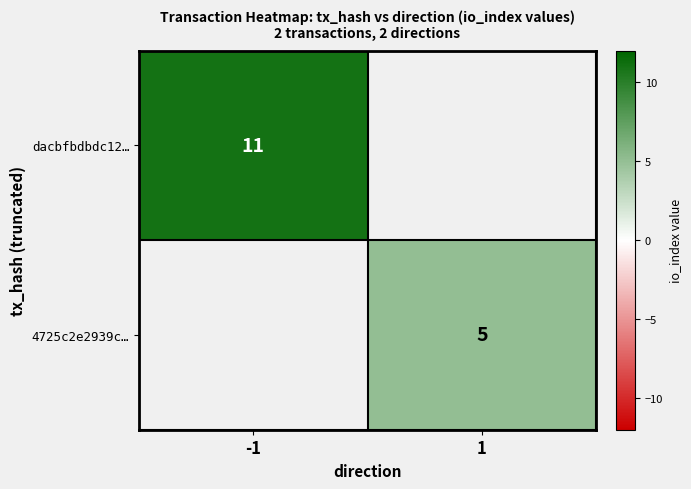

Is the value of 4725c2e2939c… at 1 greater than the value of dacbfbdbdc12… at -1?

No